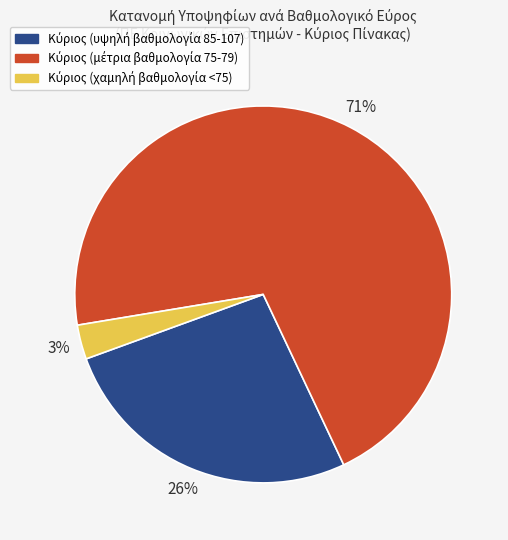

Is there a majority slice in this chart?

Yes